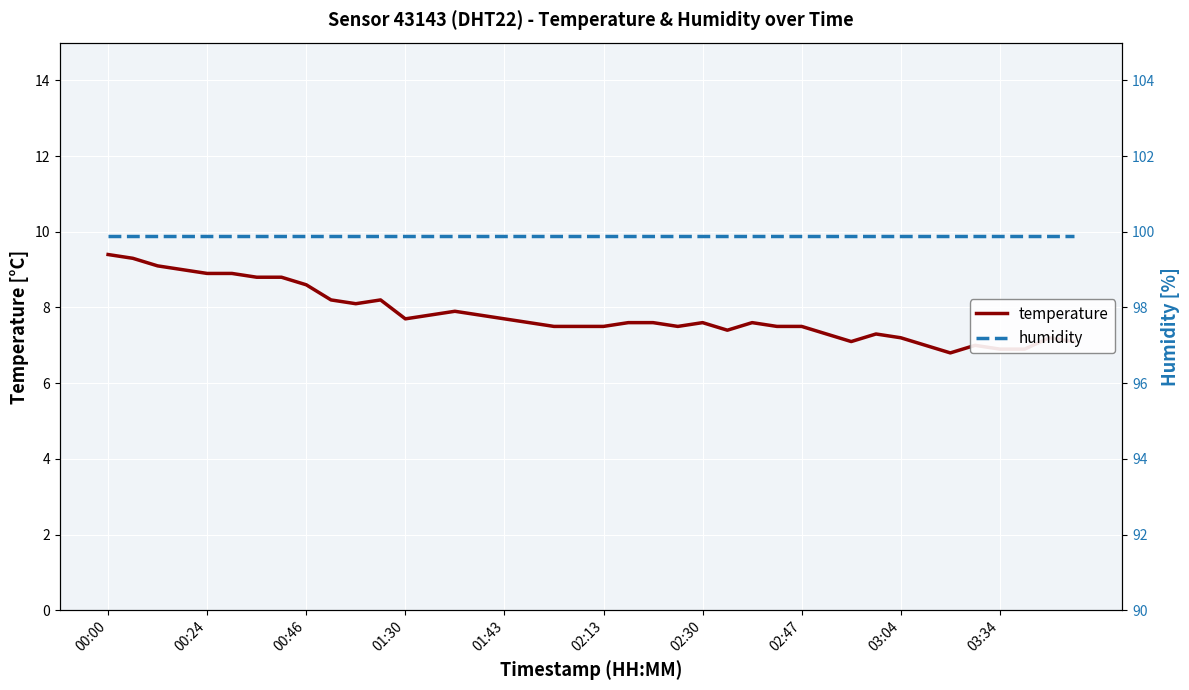

Between 22 and 25, which is larger?

22